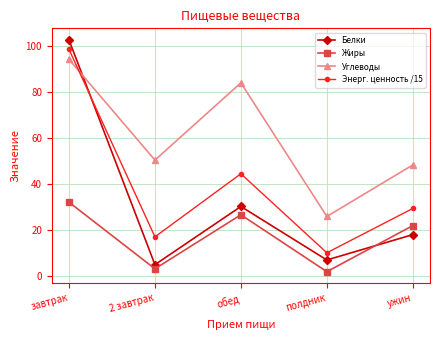

What is the sum of all Энерг. ценность /15 values?

198.6